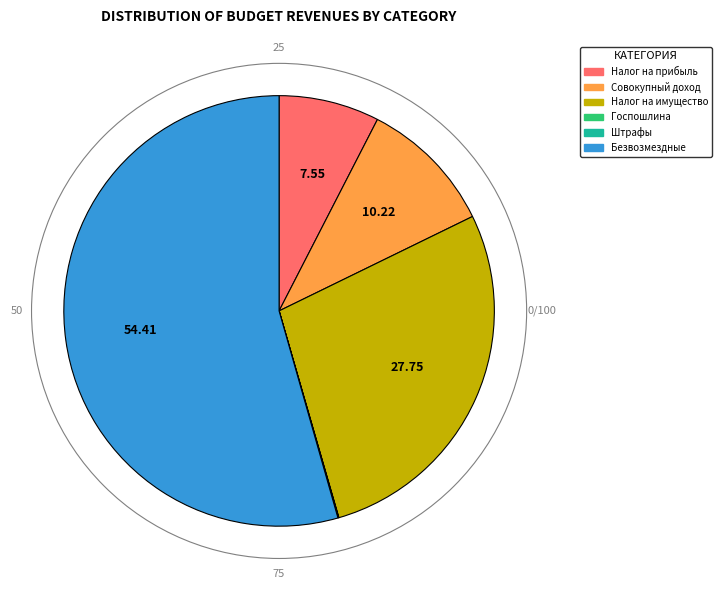

Is there a majority slice in this chart?

Yes